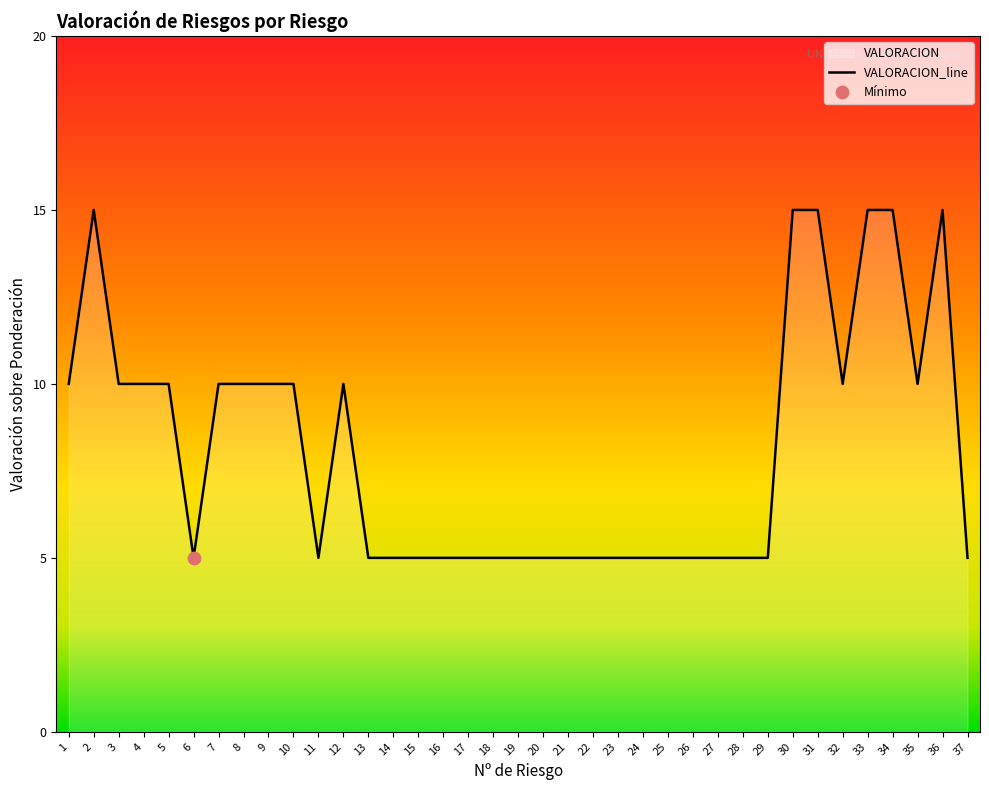

What is the ratio of the value at 7 to the value at 13?

2.0